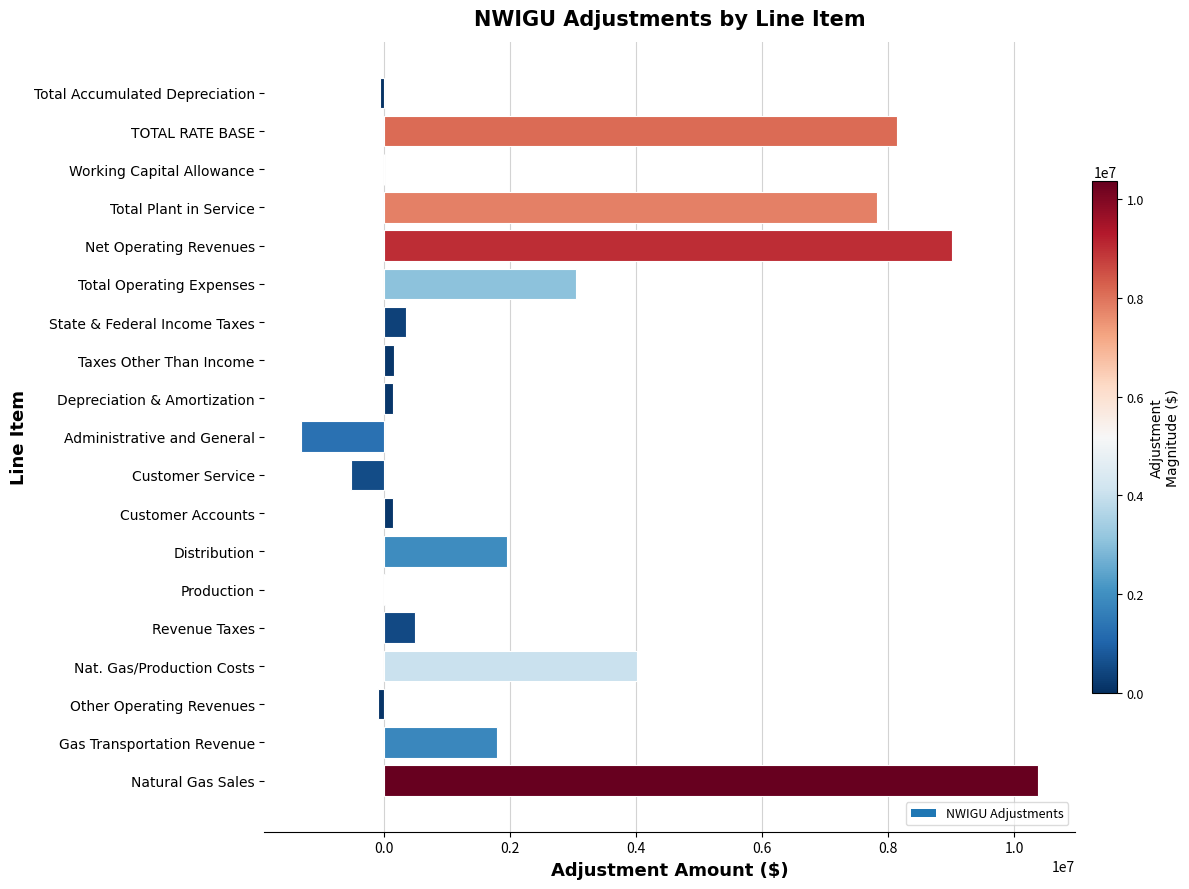

Which category has the highest value across all series?

Natural Gas Sales